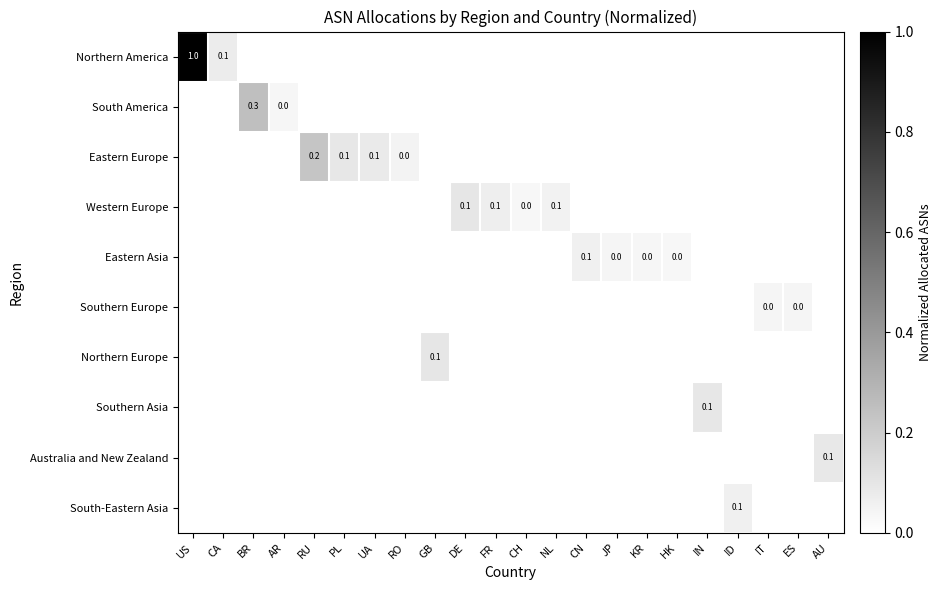

At which category is the sum across all series the highest?

US